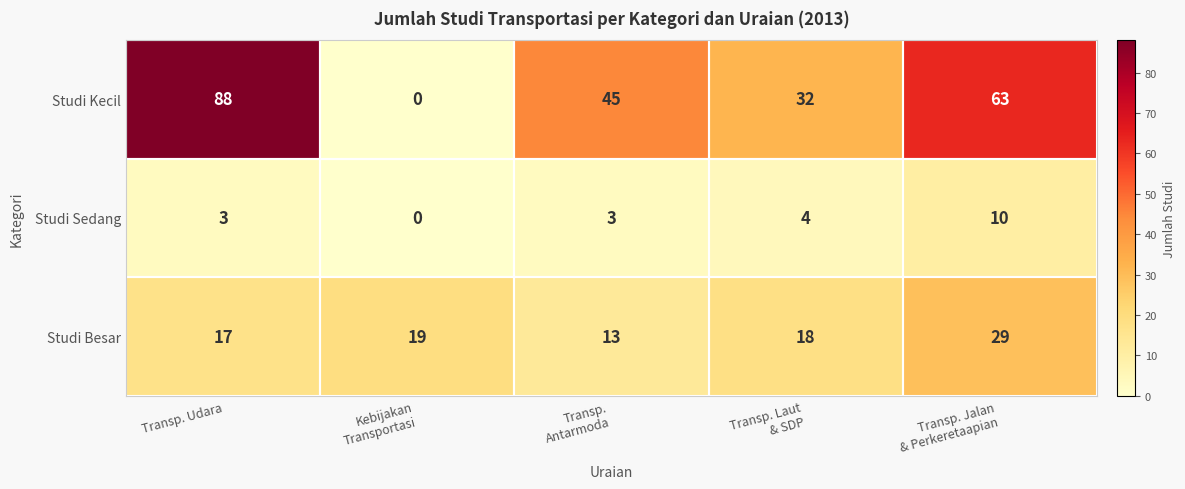

Which series has the largest total across all categories?

Studi Kecil